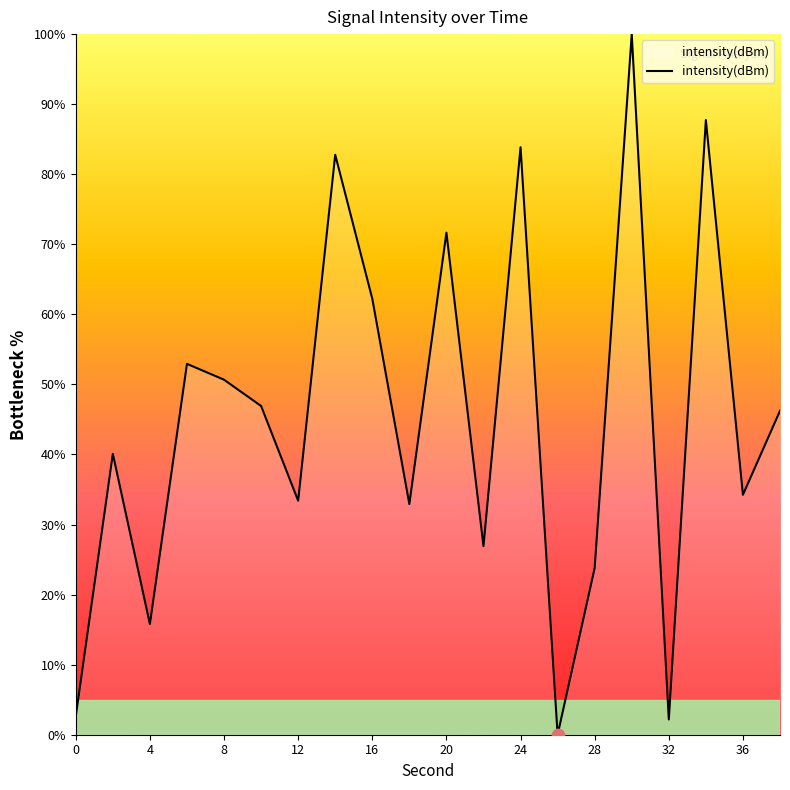

What is the greatest value displayed?

100.0